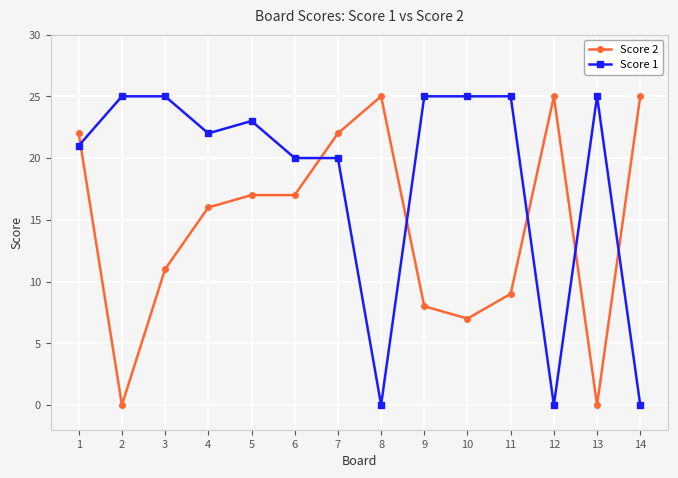

Where does the Score 2 series first go above 17?

1